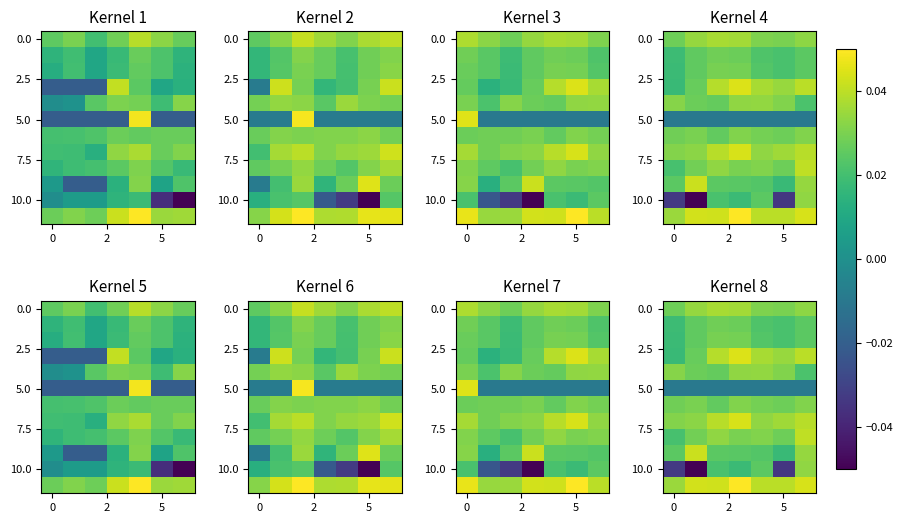

Between 6 and 4, which is larger?

6